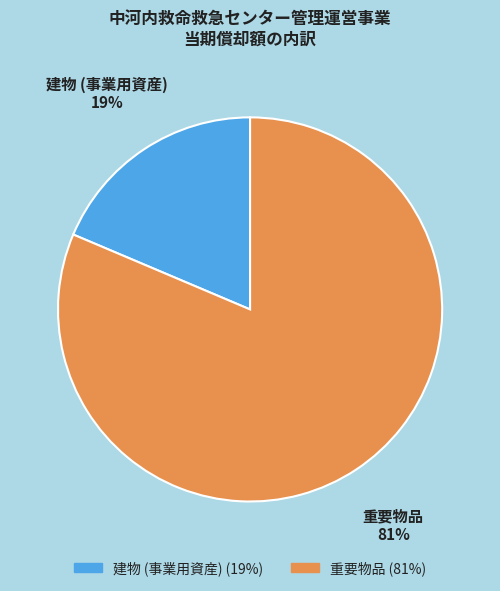

To the nearest percent, what is the average slice percentage?

50%